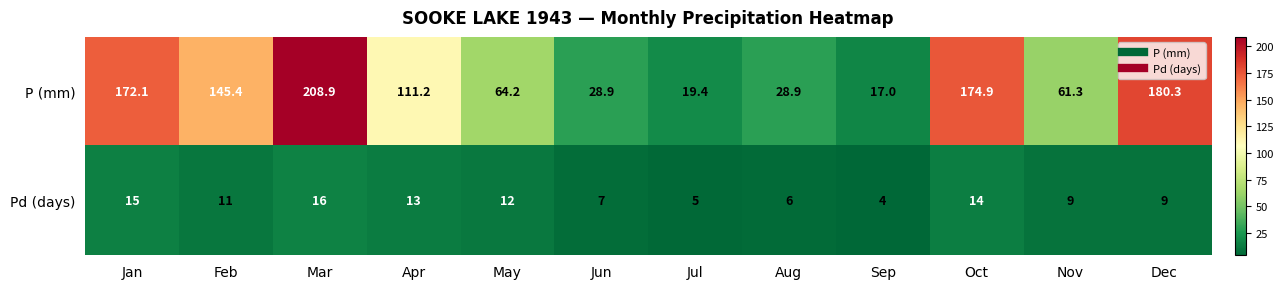

Reading left to right, extract all data points from this chart.

P (mm): 172.1	145.4	208.9	111.2	64.2	28.9	19.4	28.9	17.0	174.9	61.3	180.3
Pd (days): 15.0	11.0	16.0	13.0	12.0	7.0	5.0	6.0	4.0	14.0	9.0	9.0